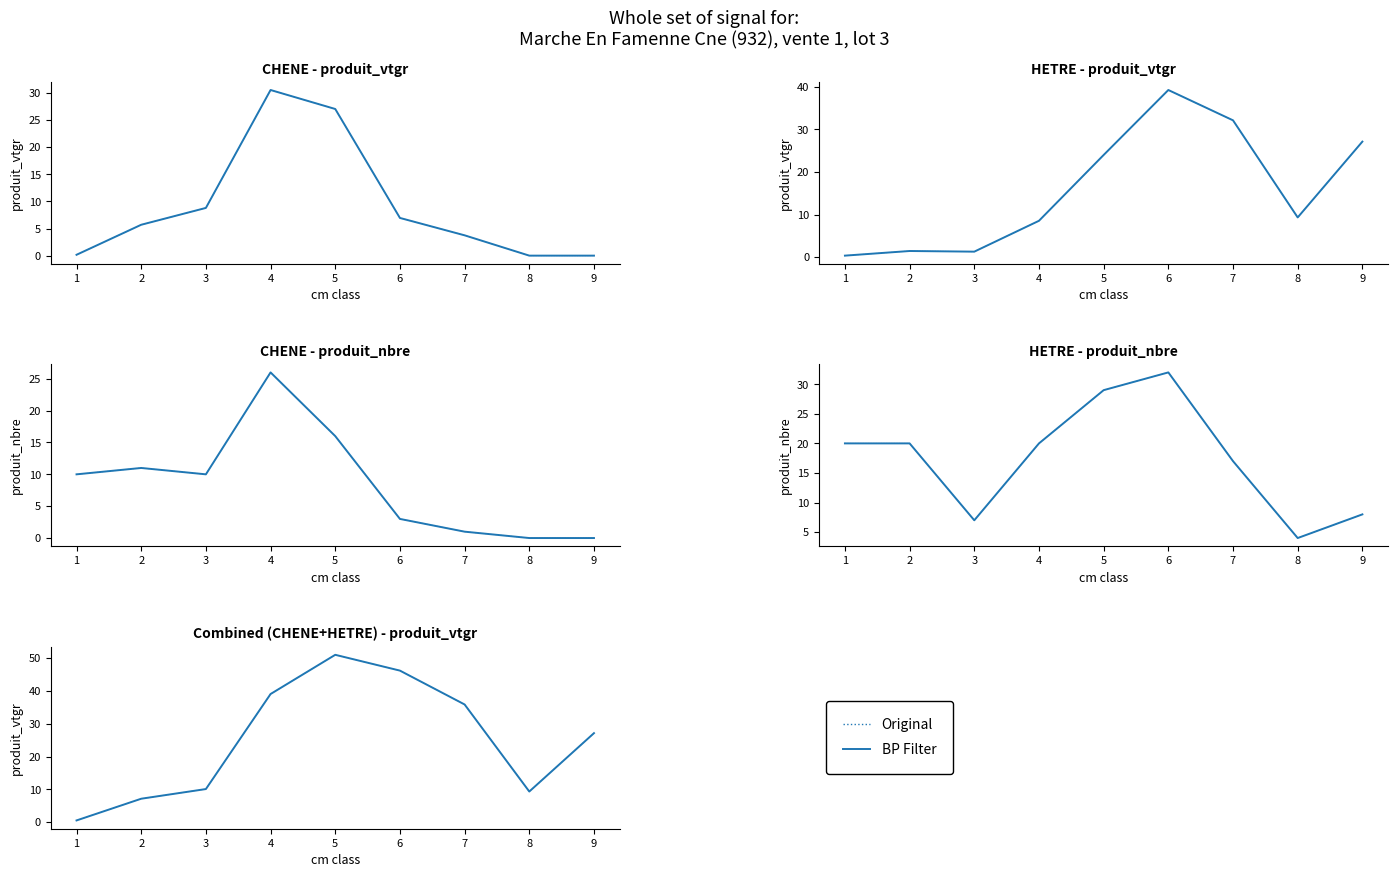

True or false: Original has more than 1 points higher than both neighbors.

False